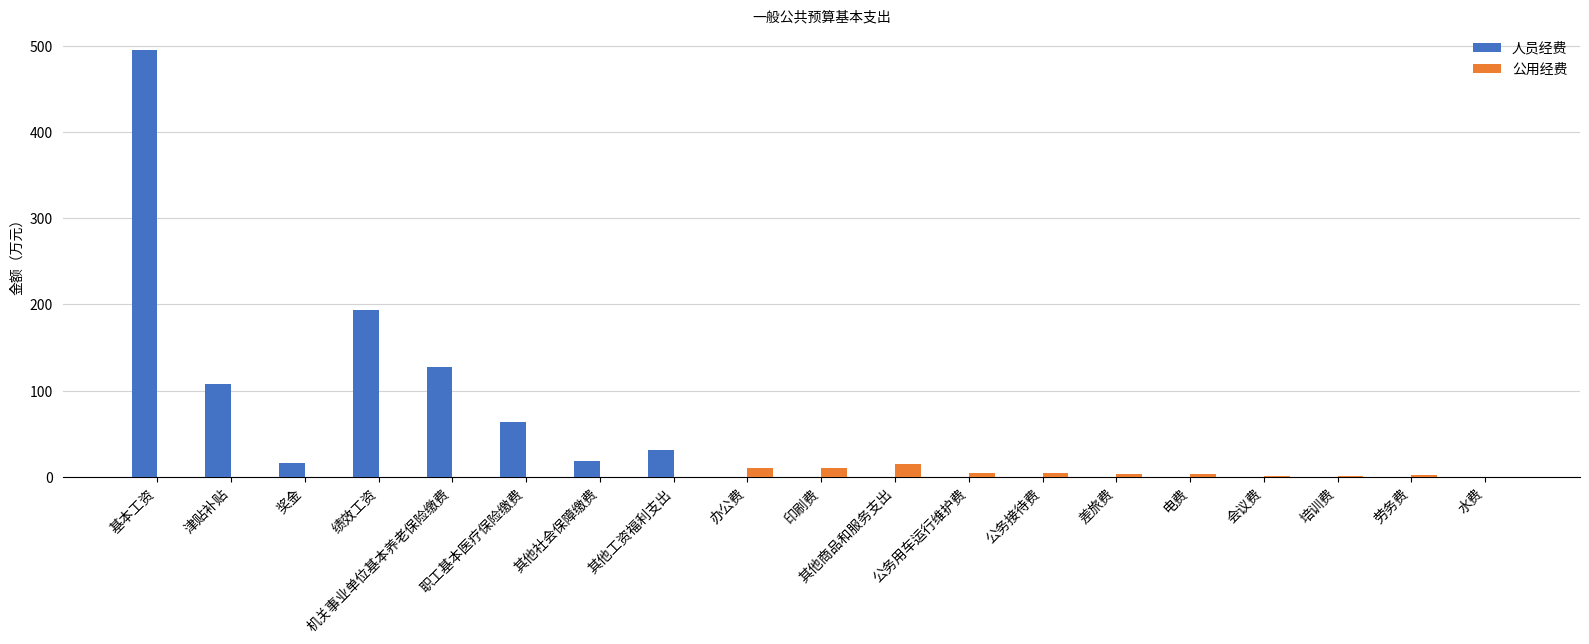

Read the 人员经费 value at 奖金.

16.6